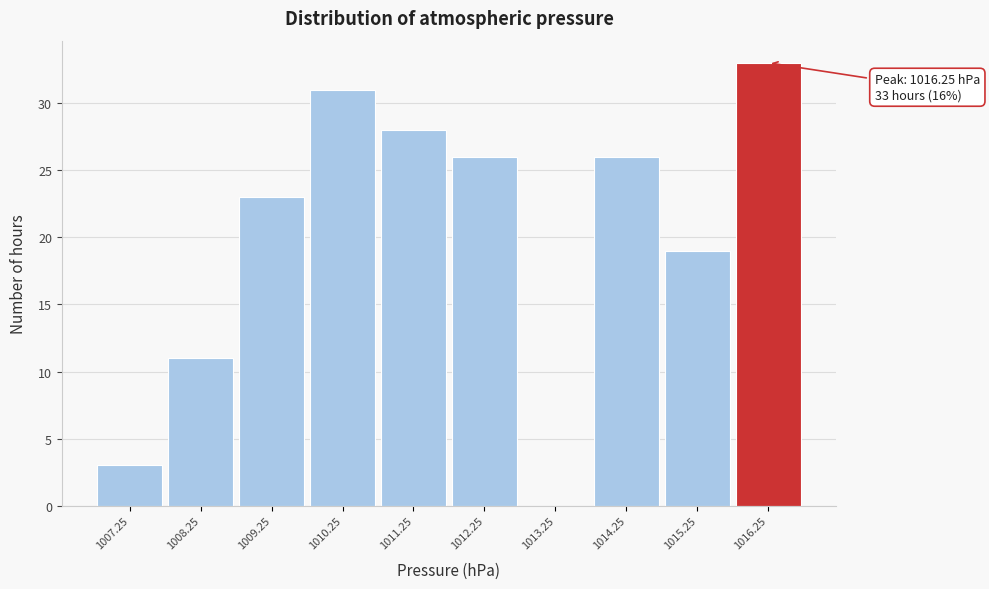

Over which range of the x-axis is the bar tallest?

1015.75 to 1016.75